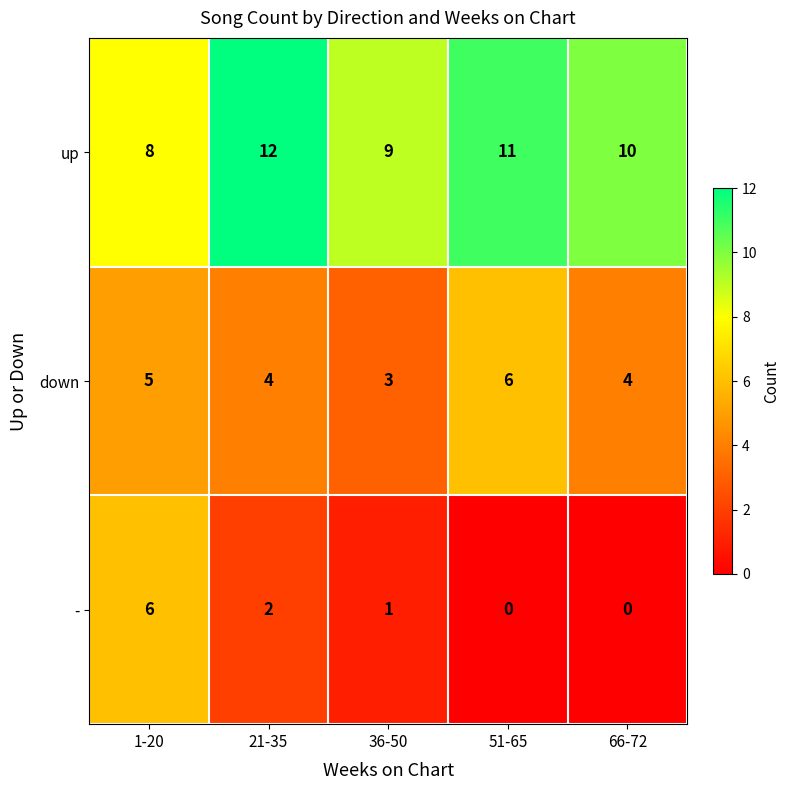

What is the difference between the highest and lowest values at 51-65?

11